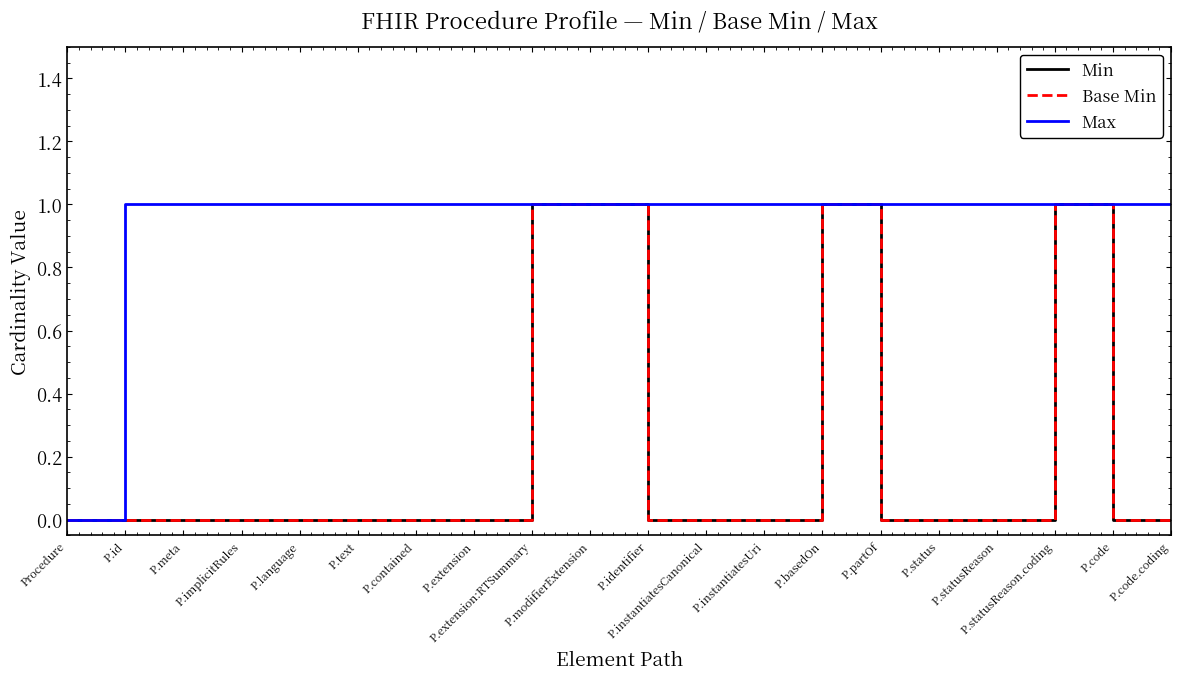

Is it true that Min equals -1 at P.contained?

False